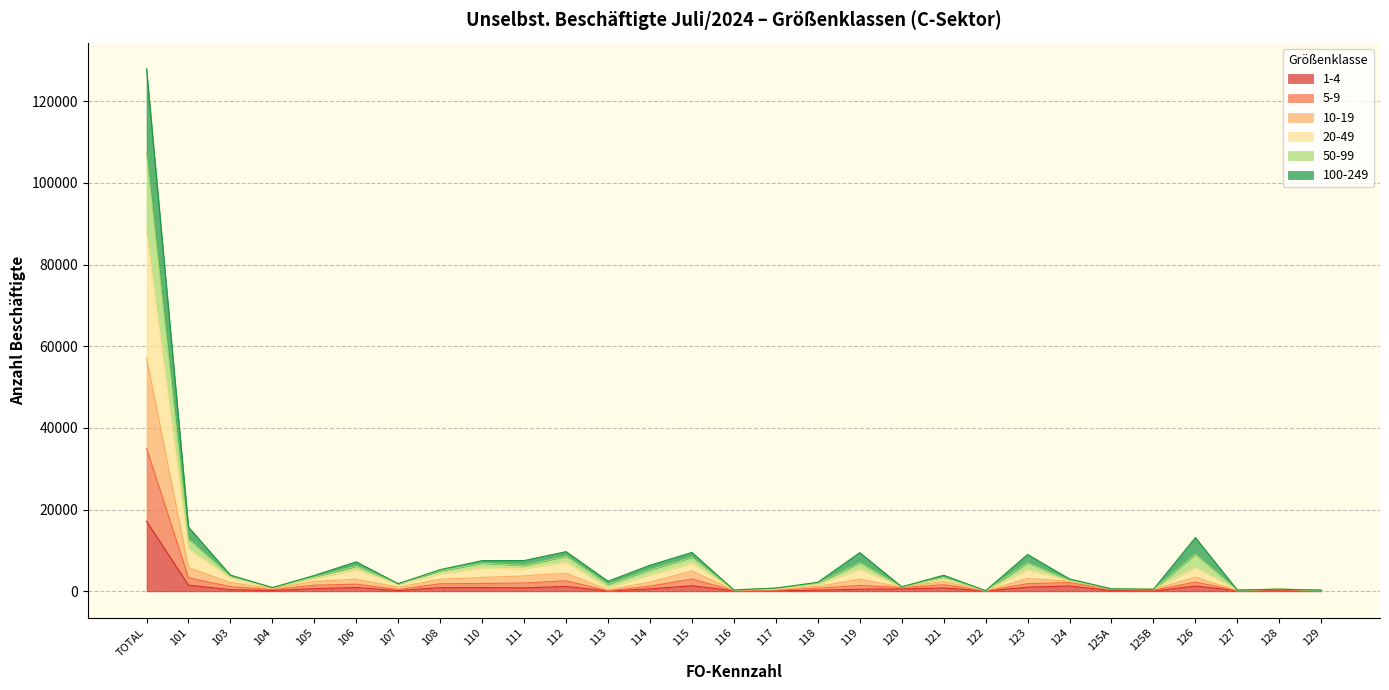

True or false: 1-4 has a value of 25563 at TOTAL.

False